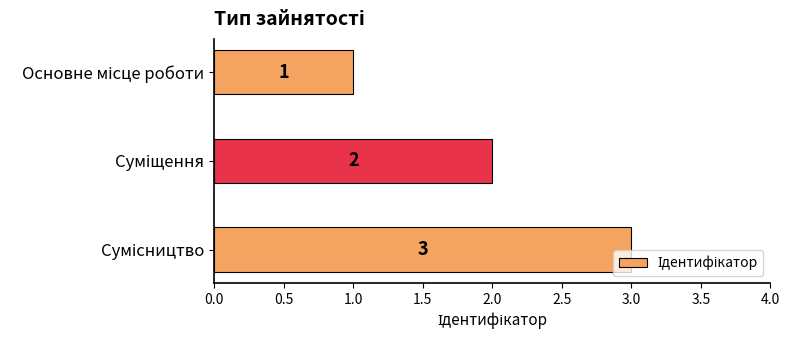

Count the values in the range 1 to 3.

3